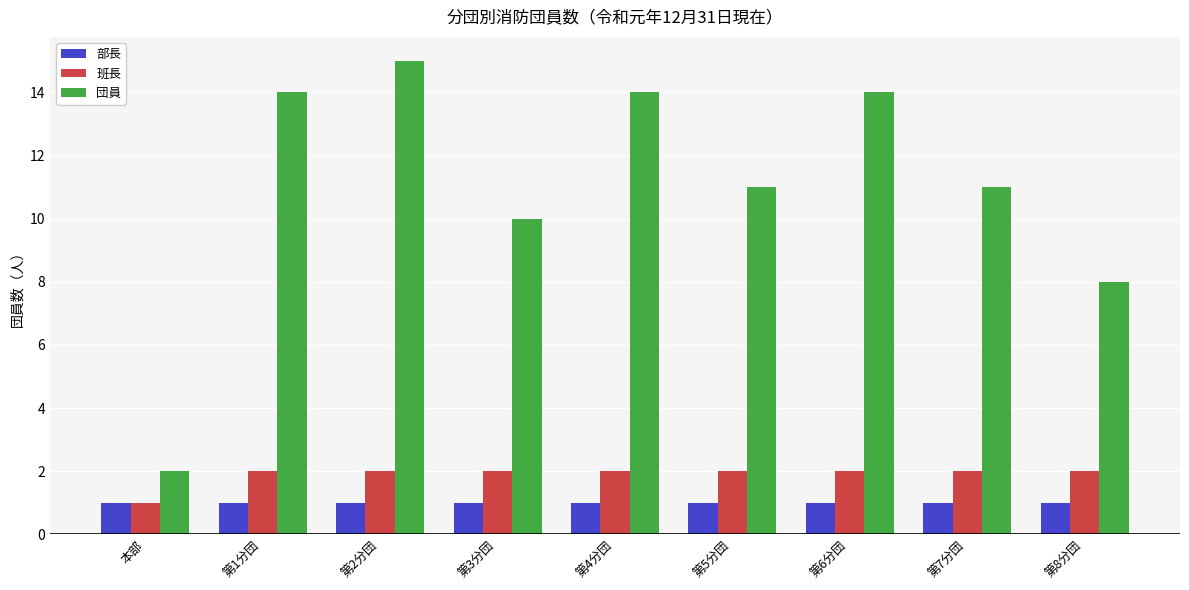

Which label corresponds to the largest value in the chart?

第2分団